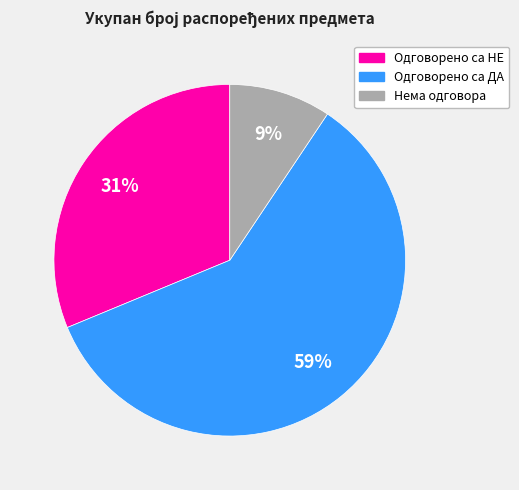

Do Одговорено са НЕ and Одговорено са ДА together represent more than half of the pie?

Yes